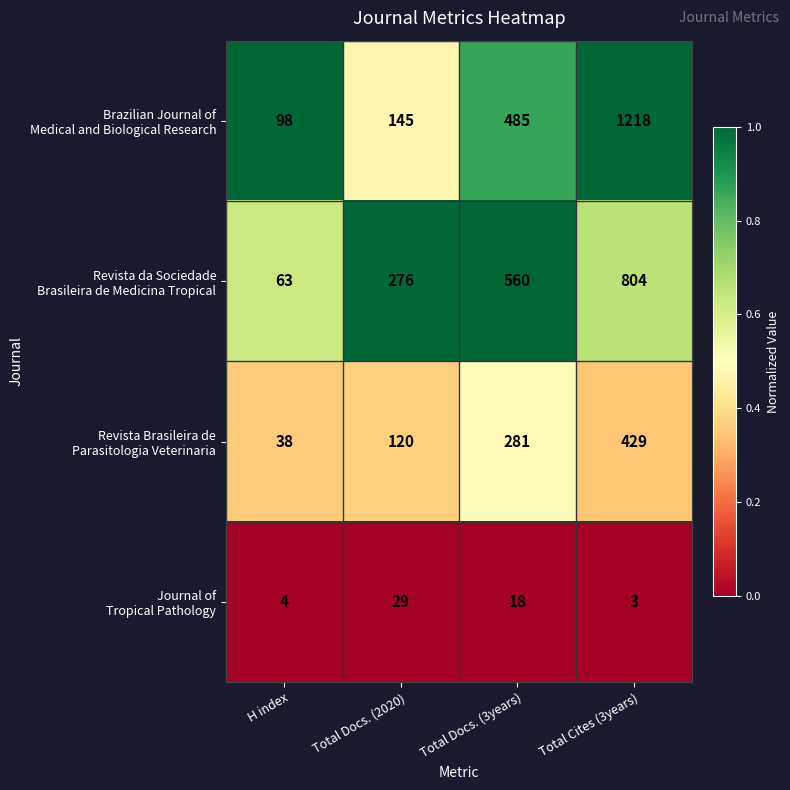

At which category does the chart reach its minimum across all series?

Total Cites (3years)